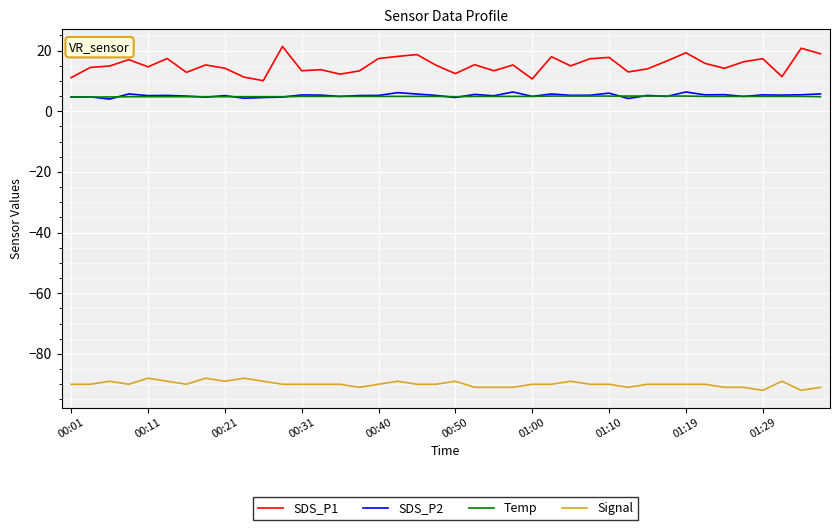

Which series has the widest spread of values?

SDS_P1